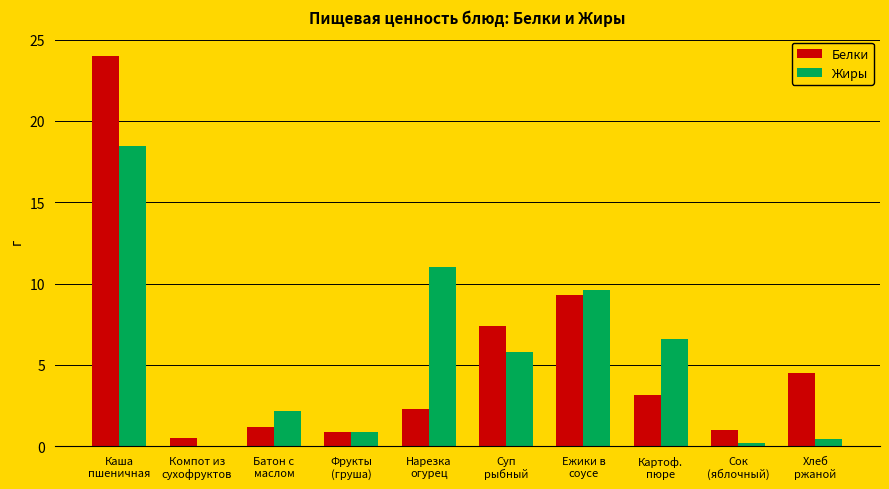

How many groups of bars are there?

10